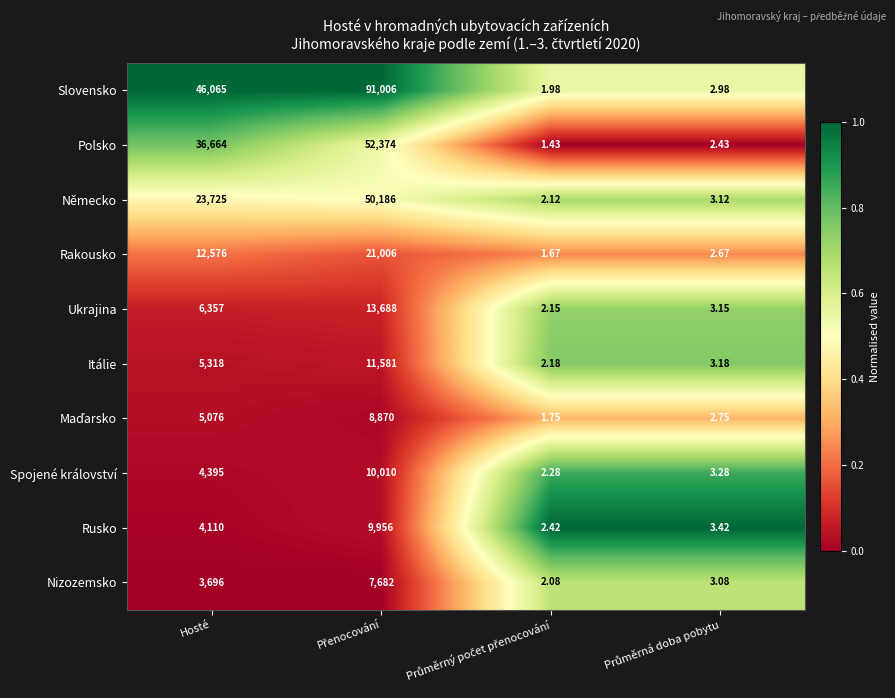

Which series has the largest range (max minus min)?

Slovensko